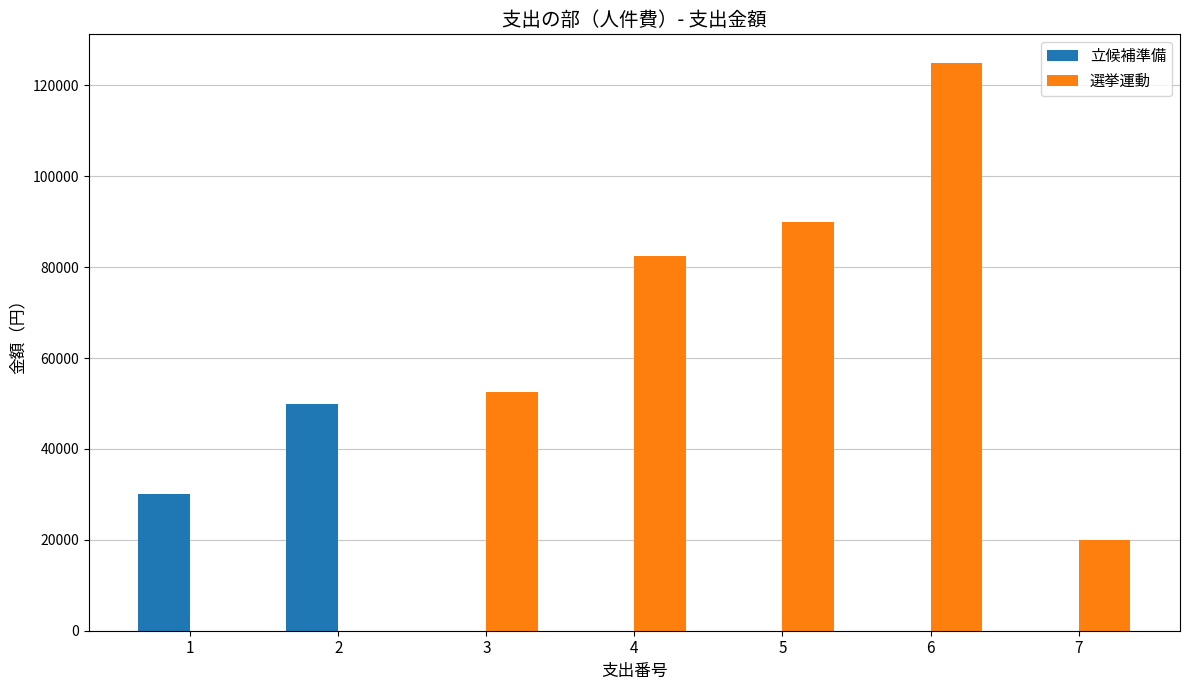

The 立候補準備 series shows 0 at 3. True or false?

True